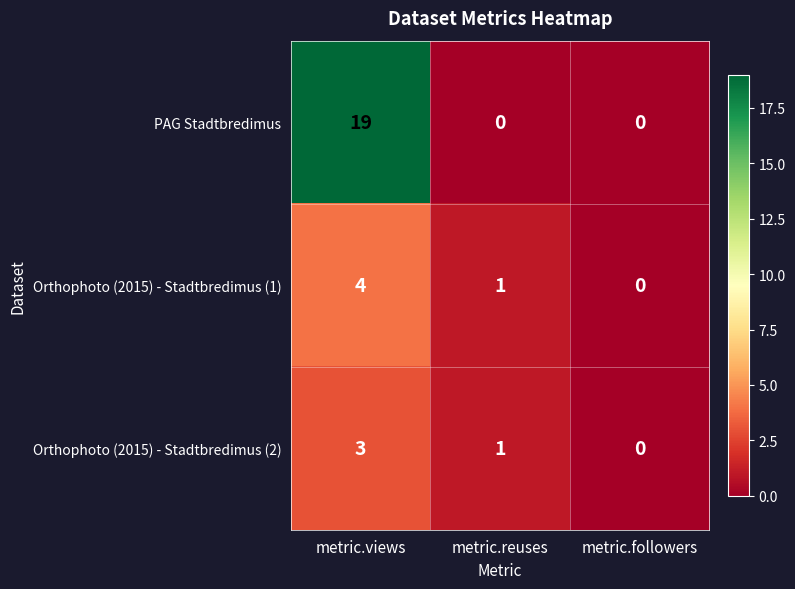

The value of PAG Stadtbredimus at metric.followers is 0. True or false?

True